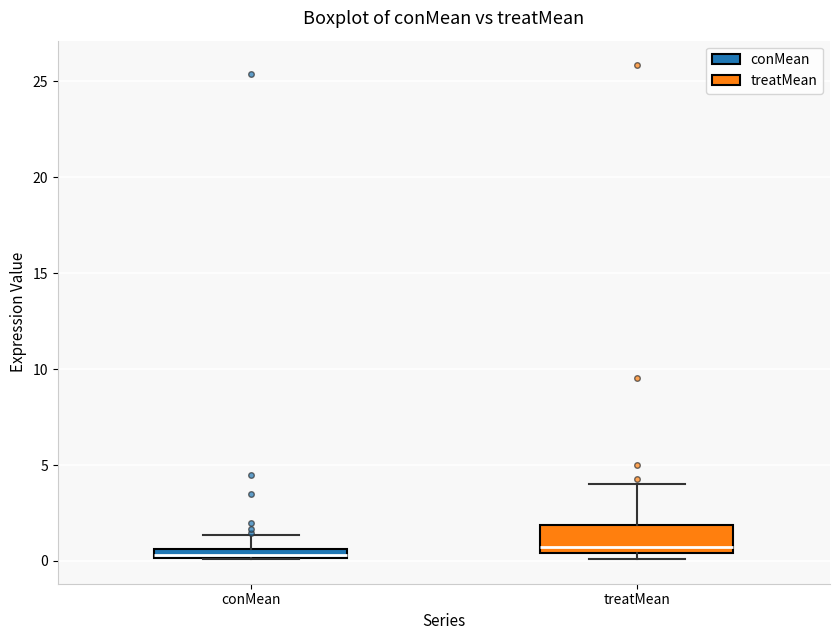

Comparing the boxes themselves (not the whiskers), which one is the tallest?

treatMean